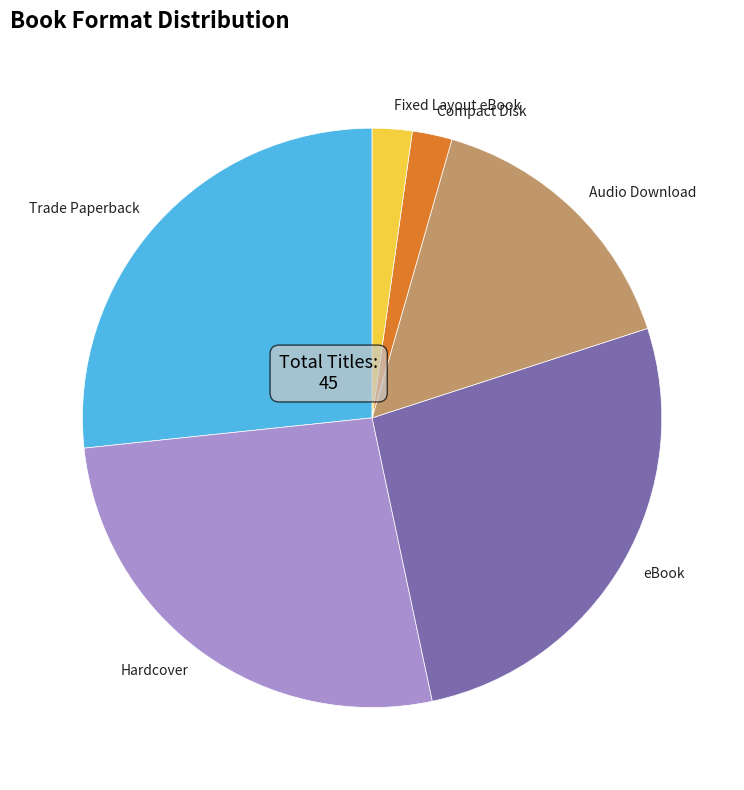

How many segments does this pie chart have?

6